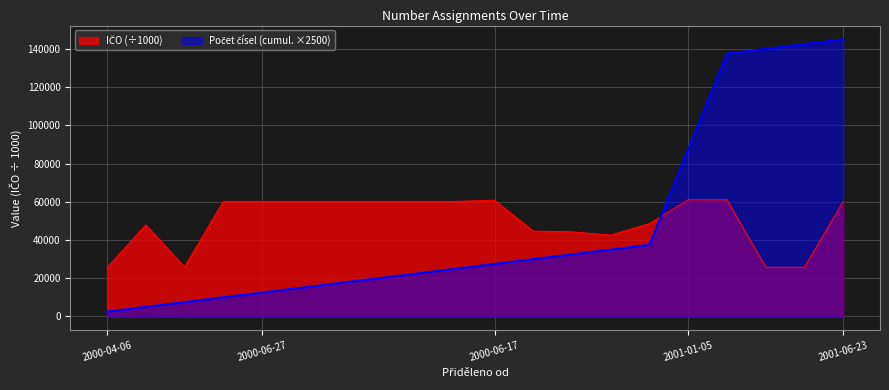

What is the difference between the maximum and minimum values?

35539.4